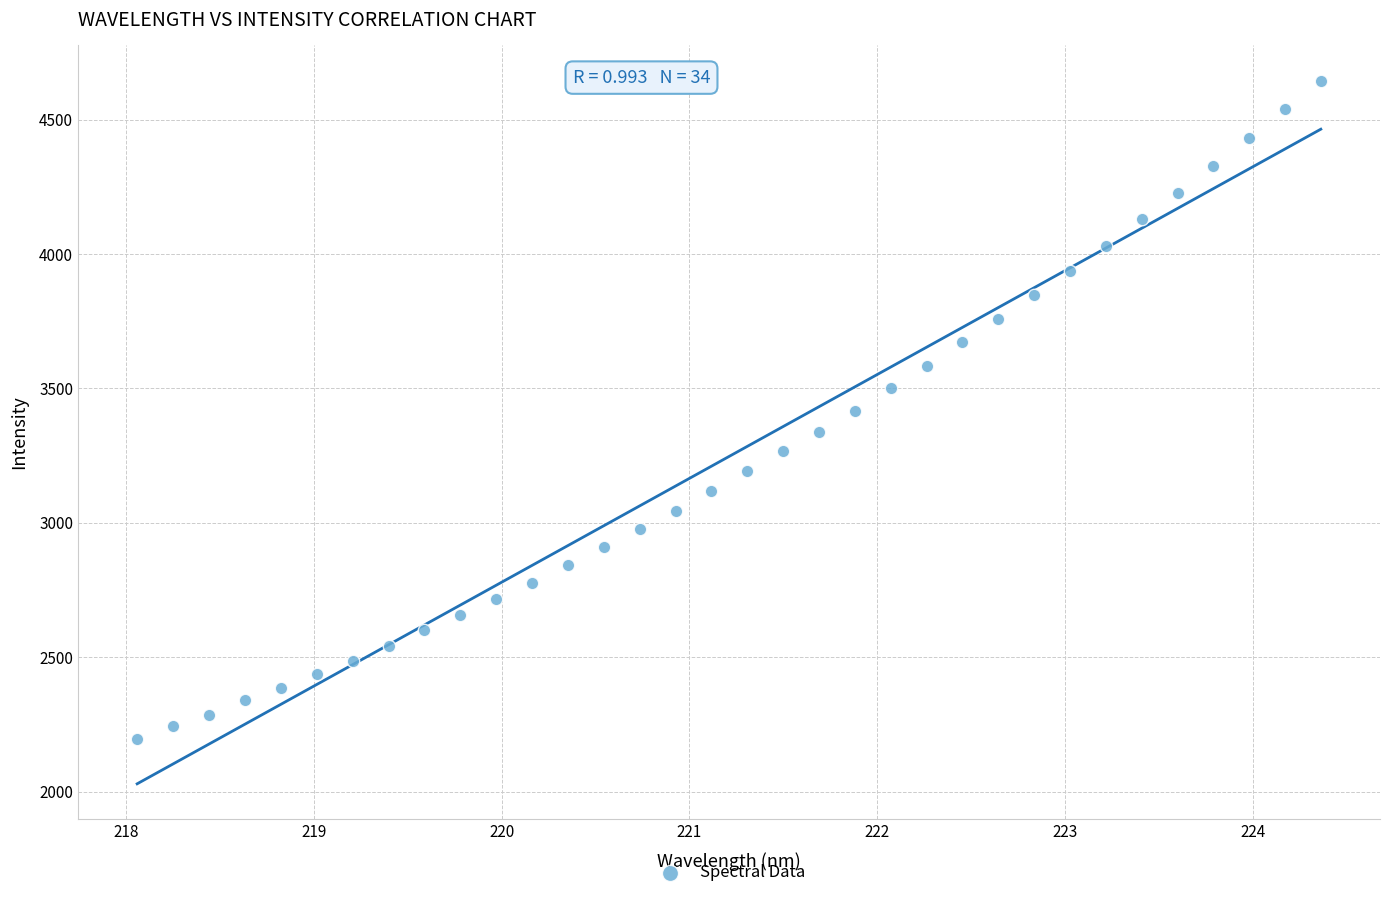

What is the range of X values (max minus min)?

6.3